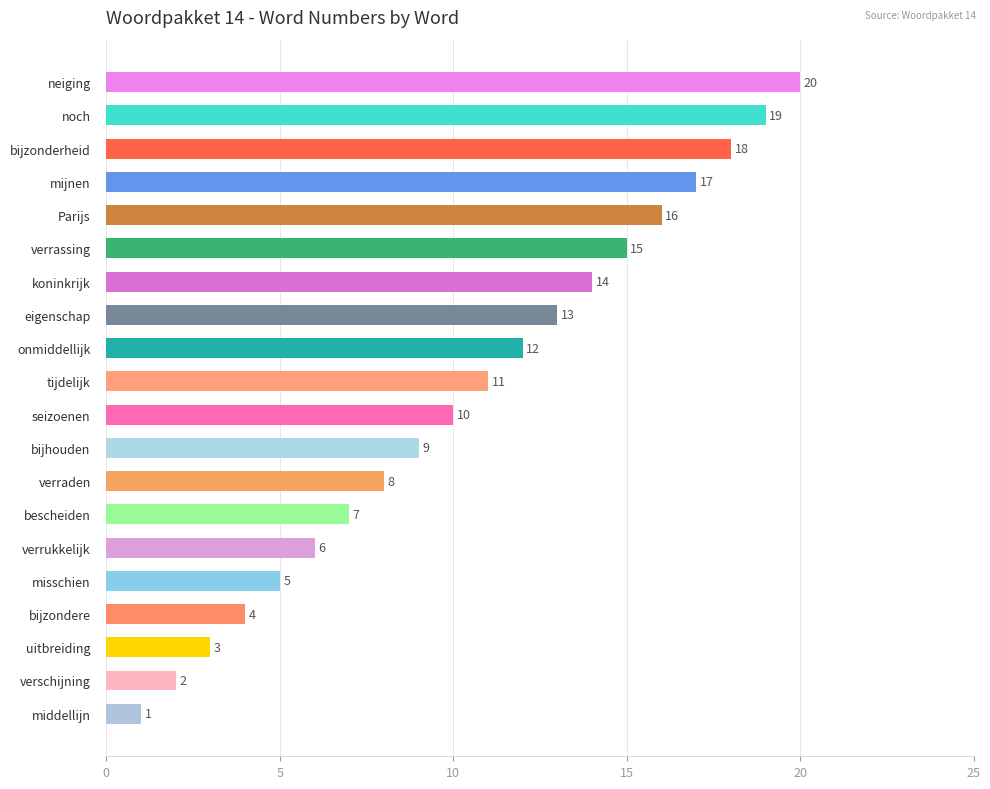

What value does the data have at tijdelijk, to the nearest 5?

10